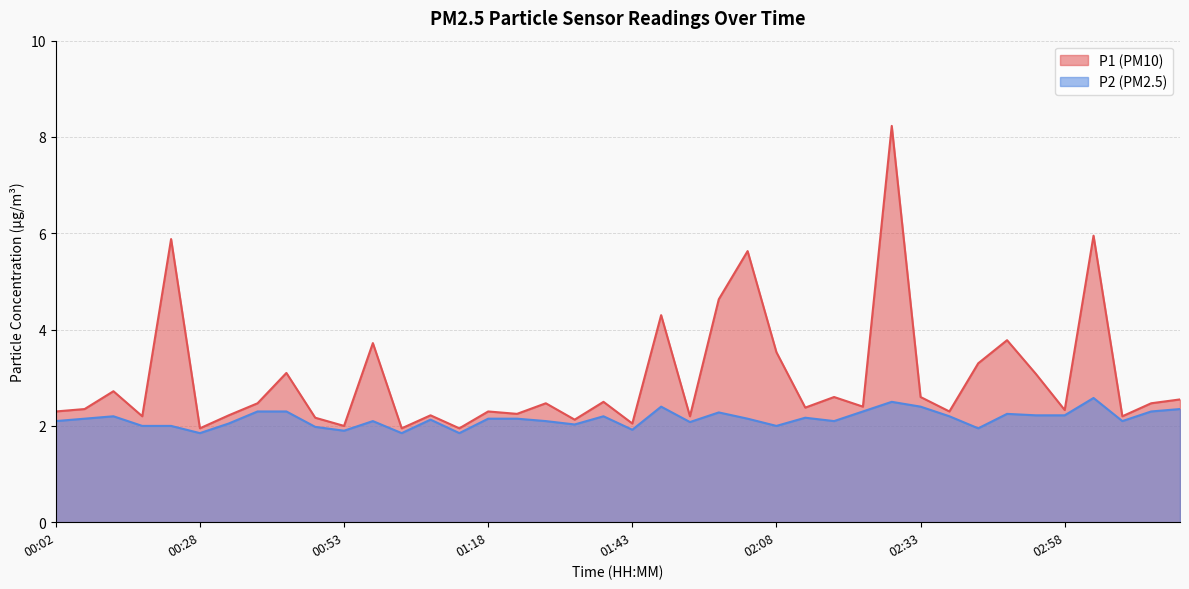

List the series in order of their overall mean, highest first.

P1, P2